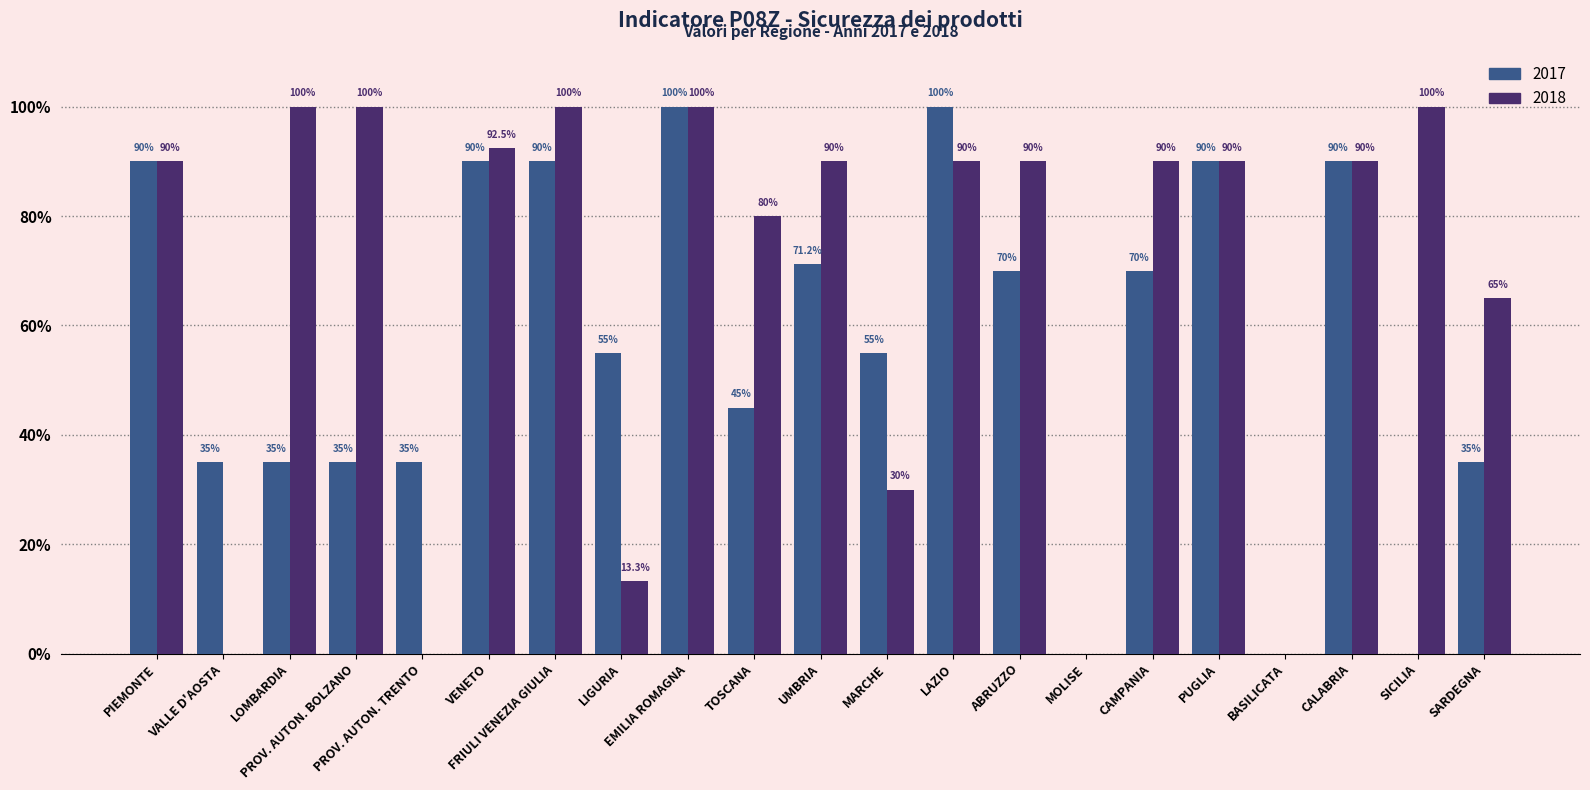

Which series has the largest total across all categories?

2018